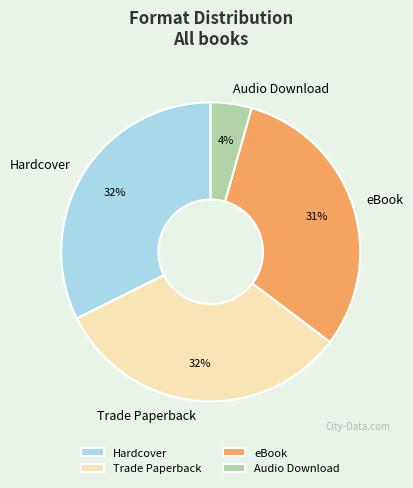

Combined, do Hardcover and eBook account for over 50%?

Yes